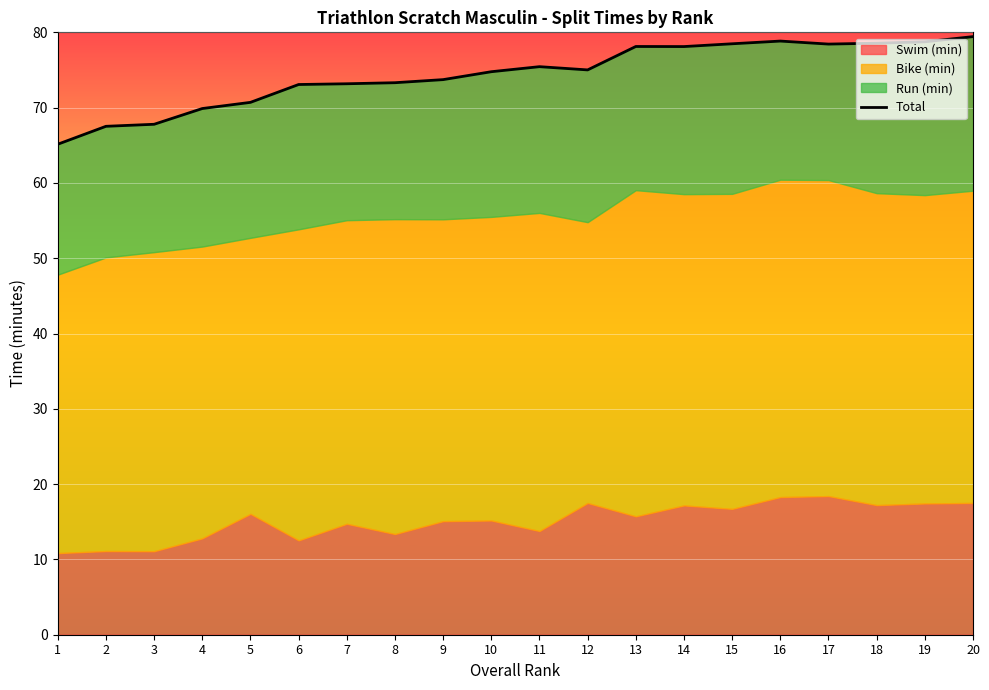

Which label corresponds to the smallest value in the chart?

1